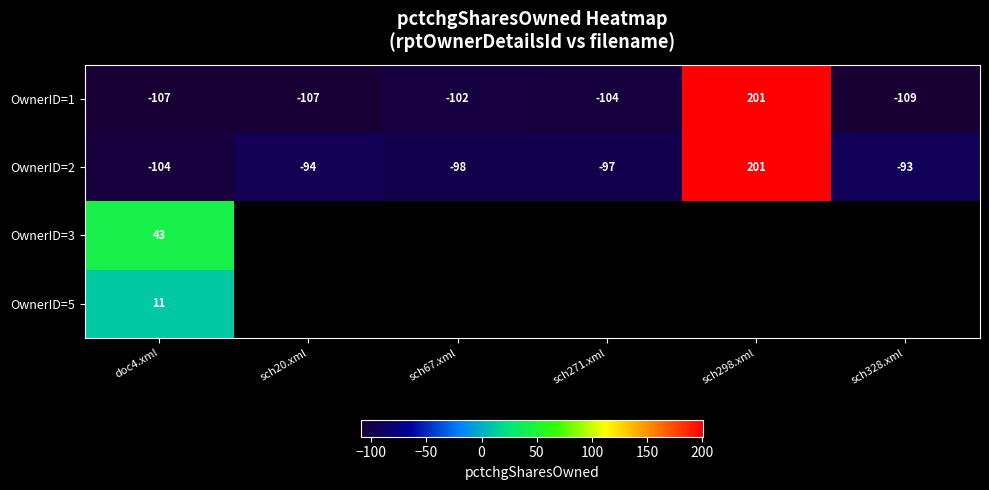

List the labels in order of OwnerID=2 value, largest first.

sch298.xml, sch328.xml, sch20.xml, sch271.xml, sch67.xml, doc4.xml